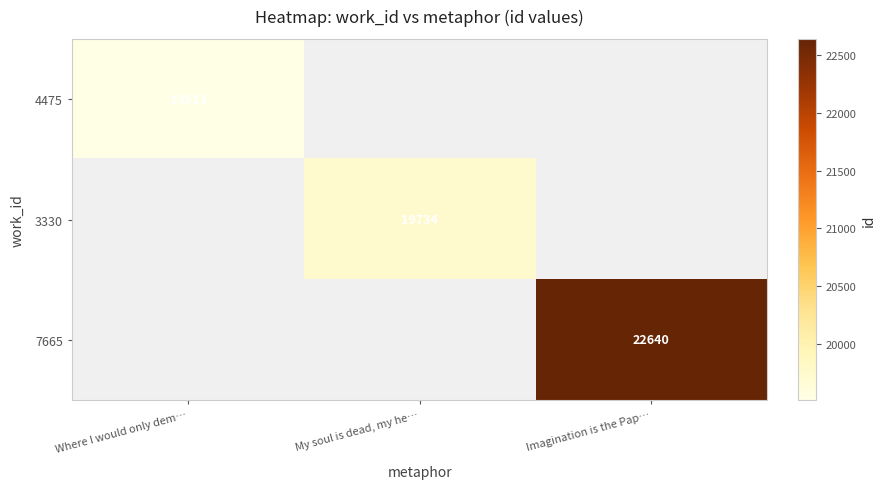

What is the greatest value displayed?

22640.0